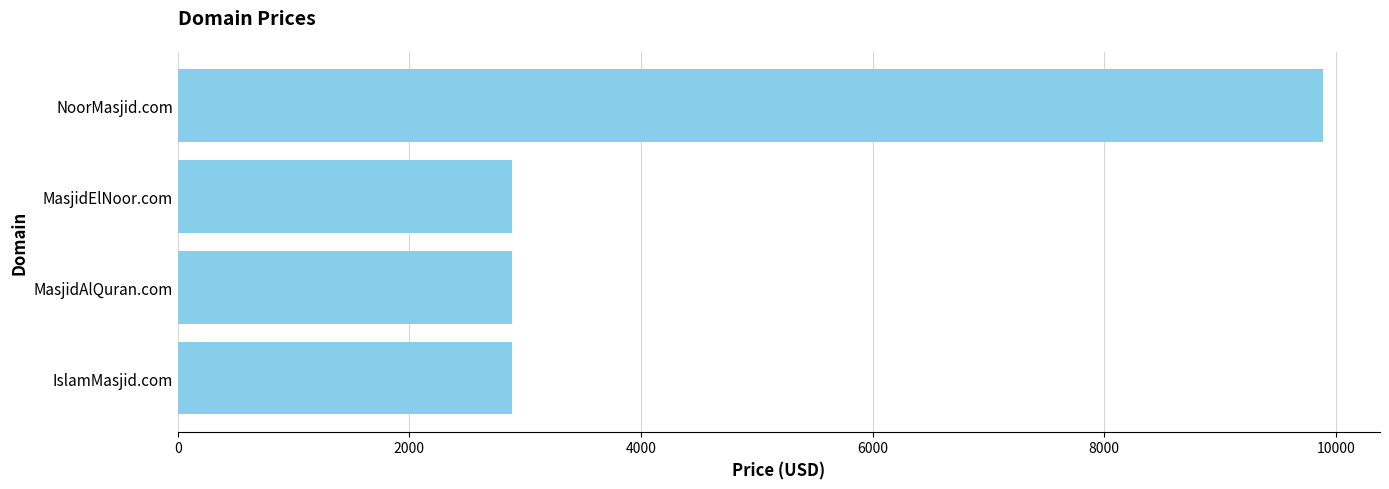

What is the minimum value shown in the chart?

2888